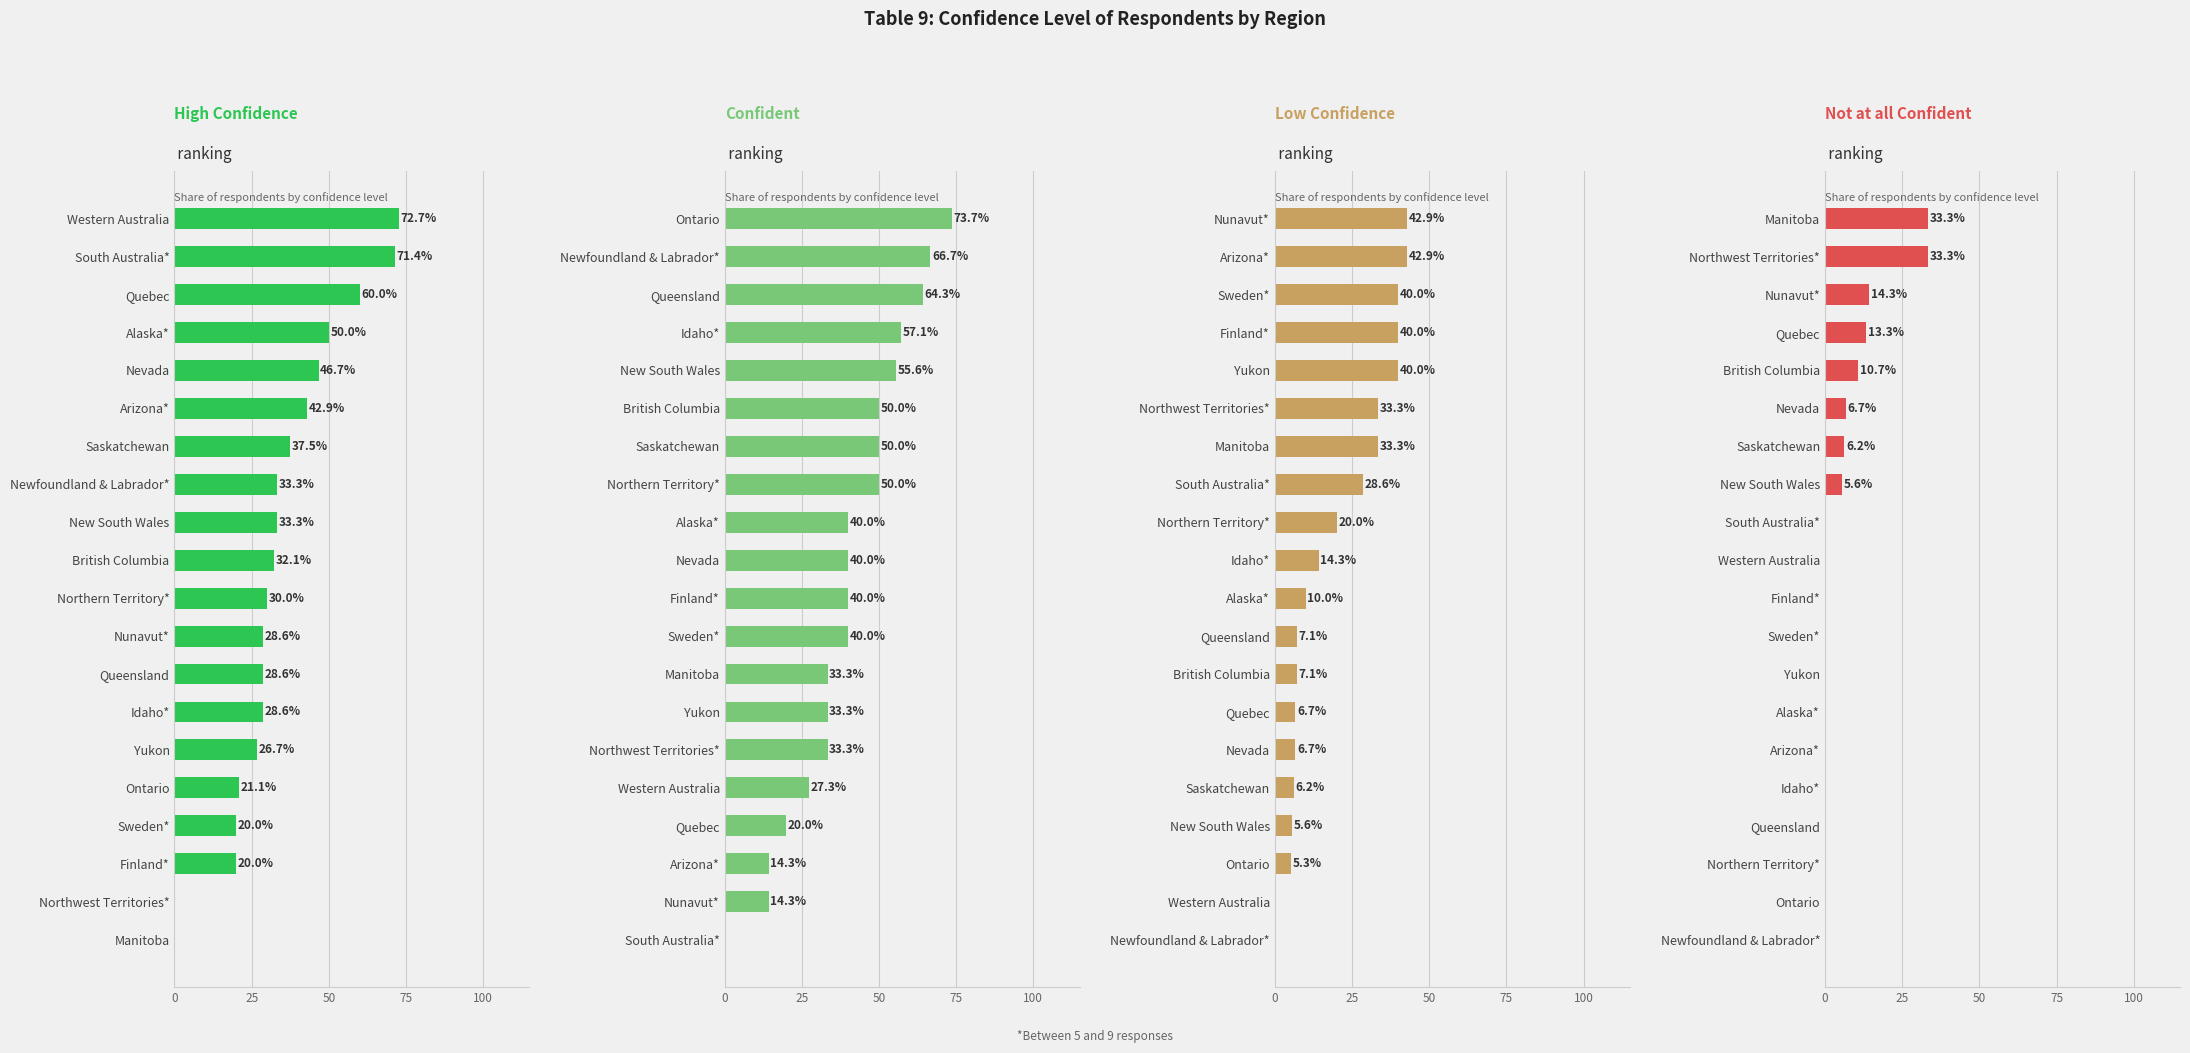

What are all the series names shown in the legend?

High Confidence, Confident, Low Confidence, Not at all Confident